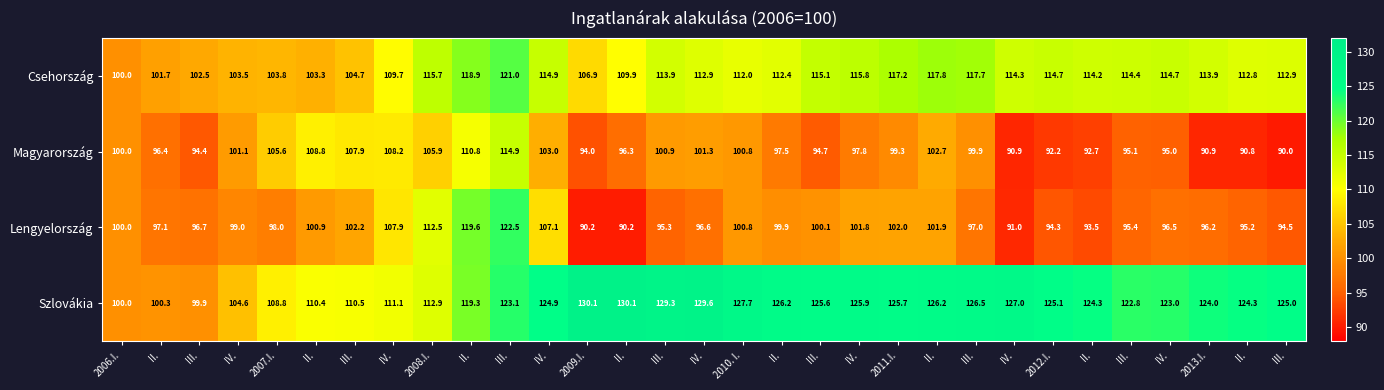

Between III. and II., which series saw the biggest shift?

Lengyelország